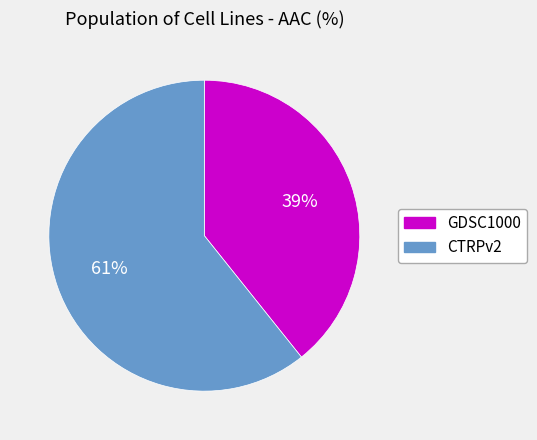

Rank the categories by value from lowest to highest.

GDSC1000, CTRPv2